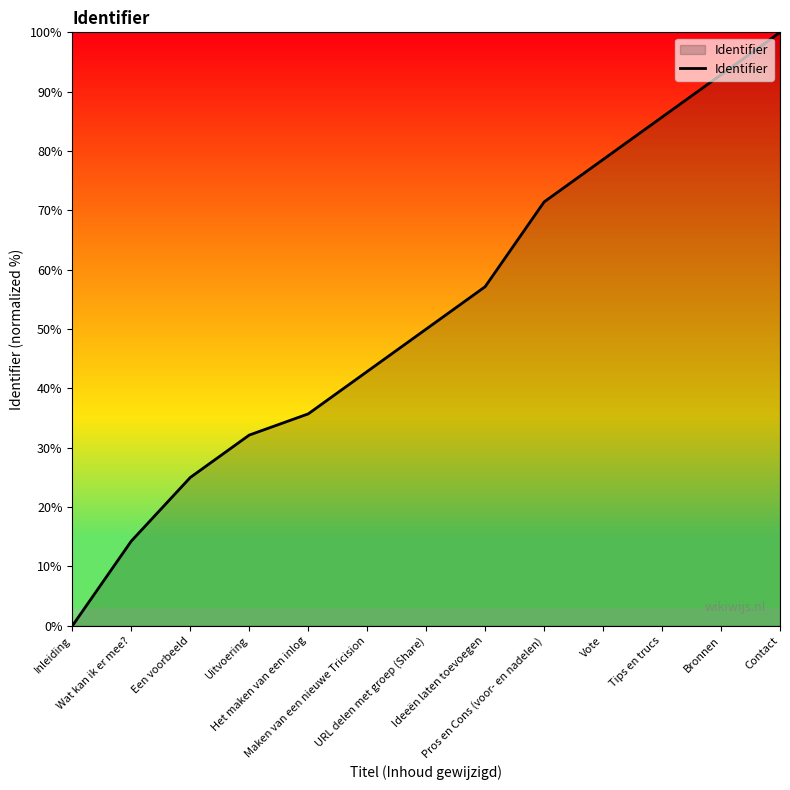

The value at Inleiding is 0.0. True or false?

True